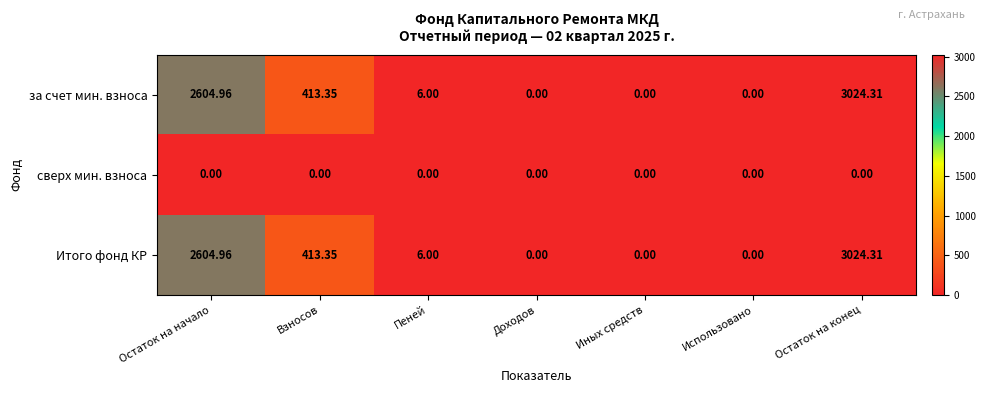

Count the number of categories in the chart.

7